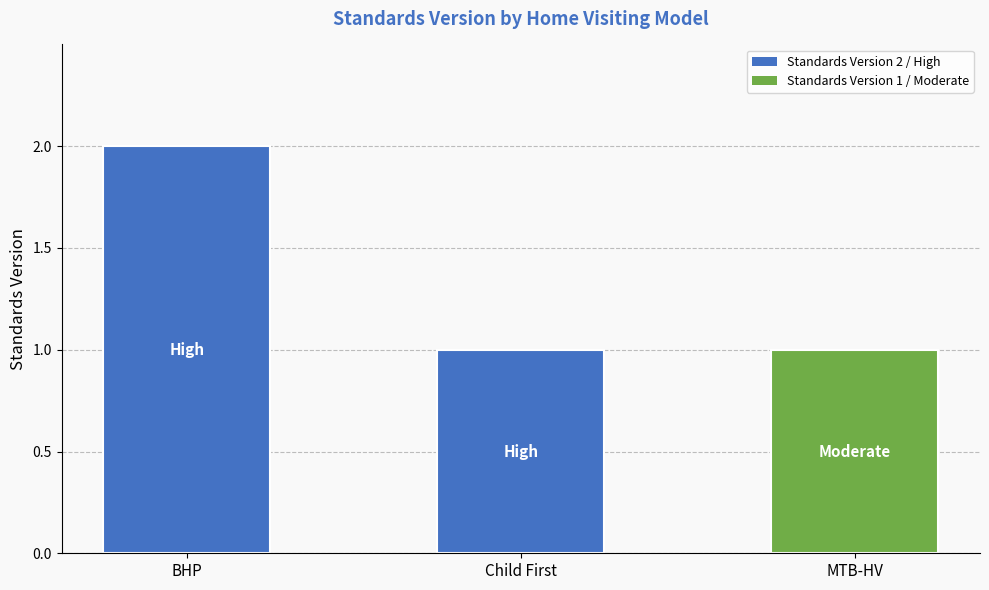

What is the ratio of the value at MTB-HV to the value at BHP?

0.5